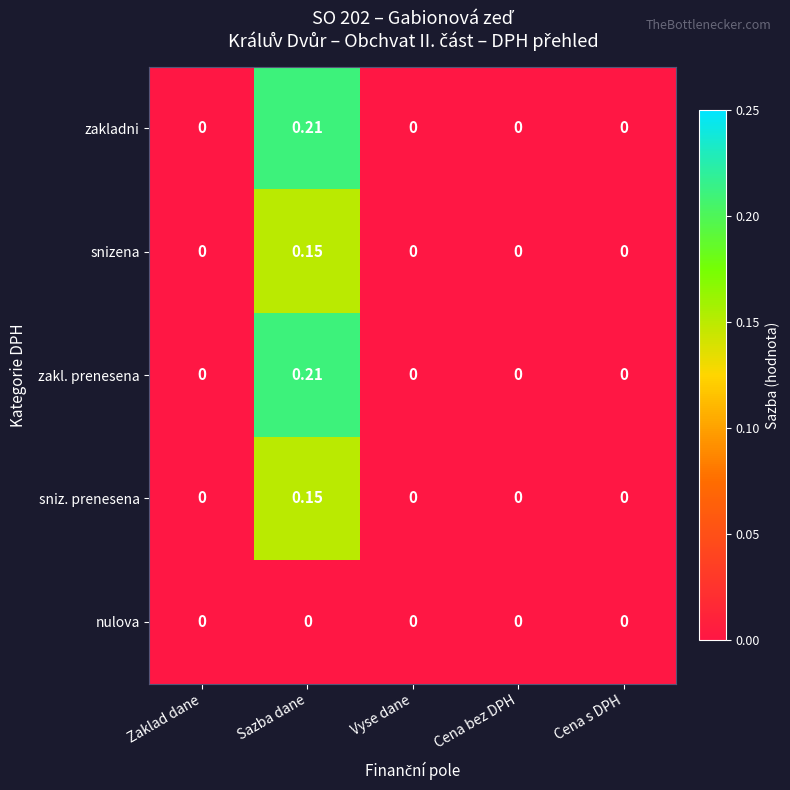

At which category is the sum across all series the highest?

Sazba dane